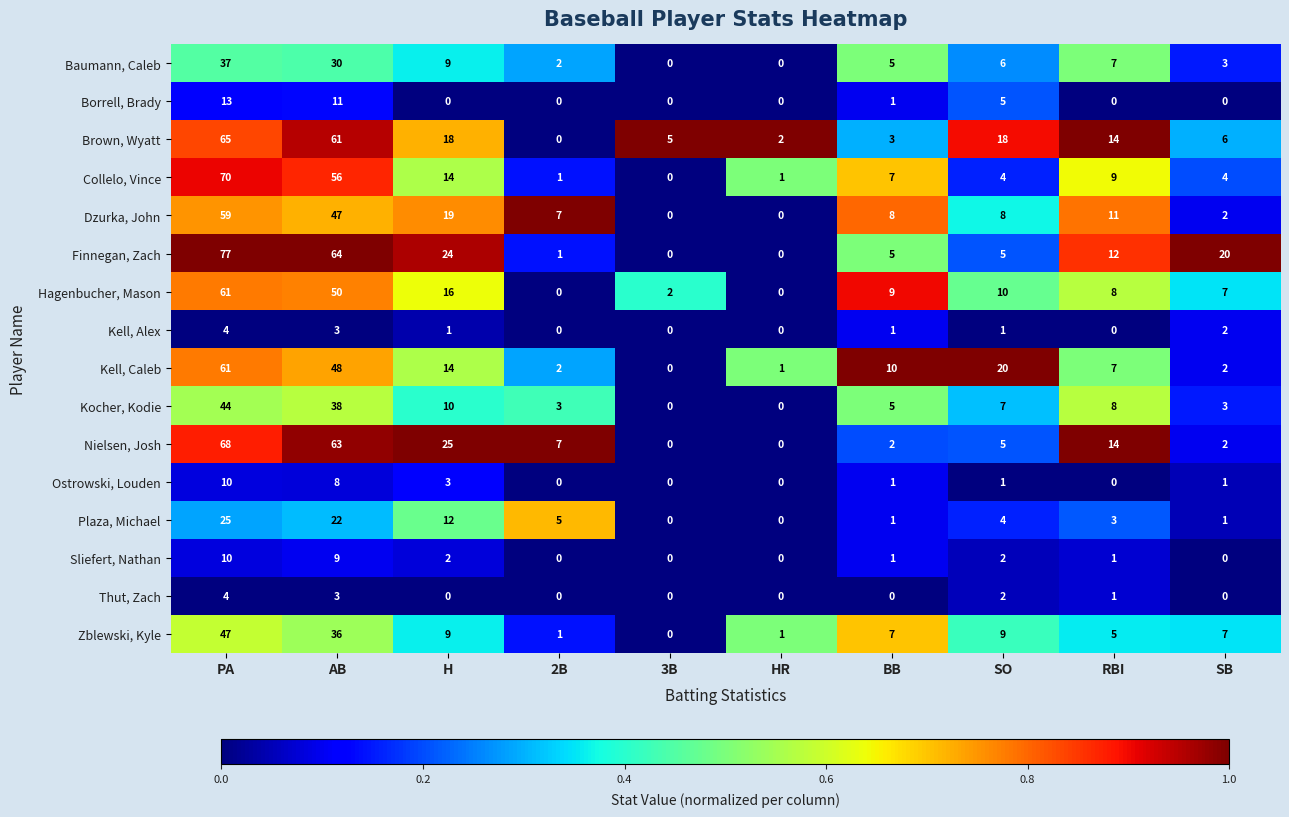

What is the average value of the Hagenbucher, Mason series?

16